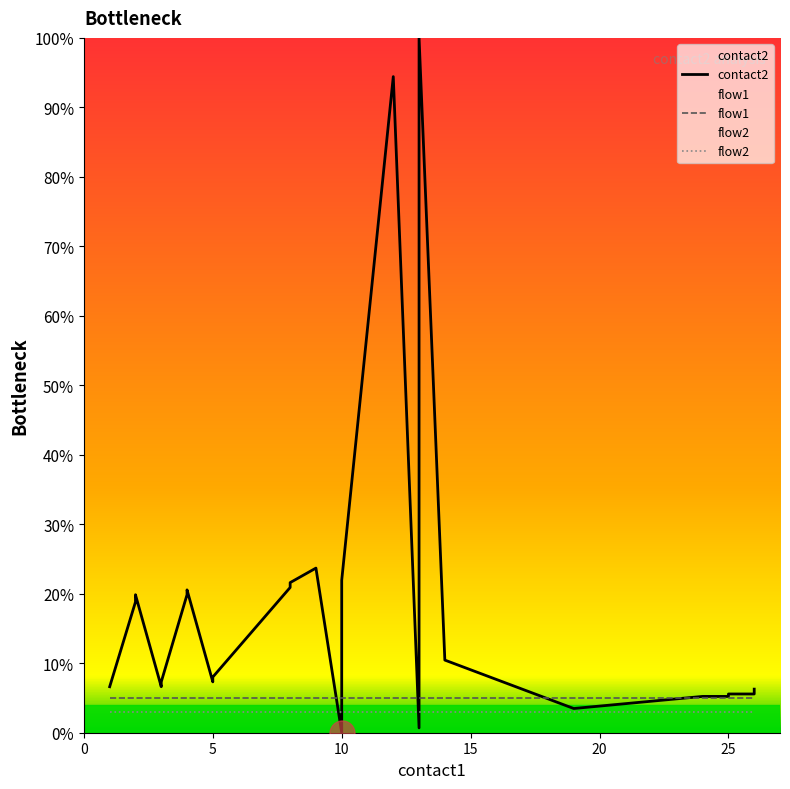

In contact2, how many points are higher than both neighbors (excluding endpoints)?

5